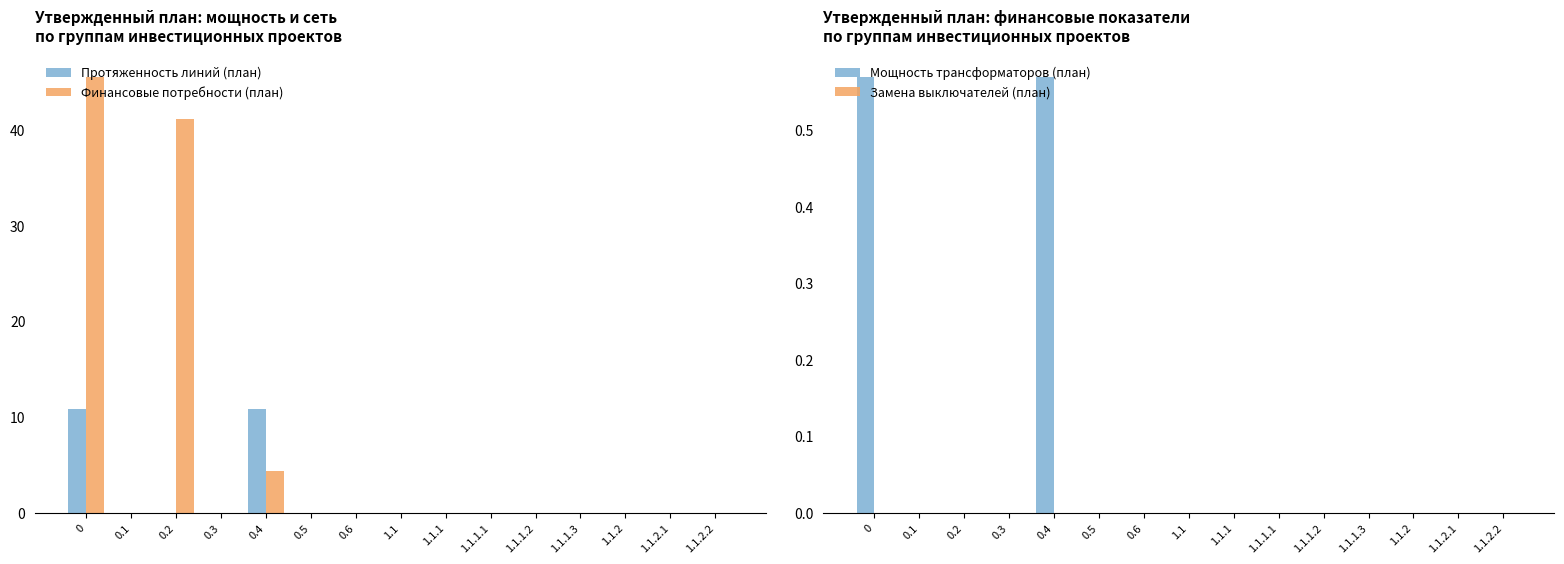

At 0.5, list the series in order from smallest to largest.

Протяженность линий (план), Финансовые потребности (план), Мощность трансформаторов (план), Замена выключателей (план)